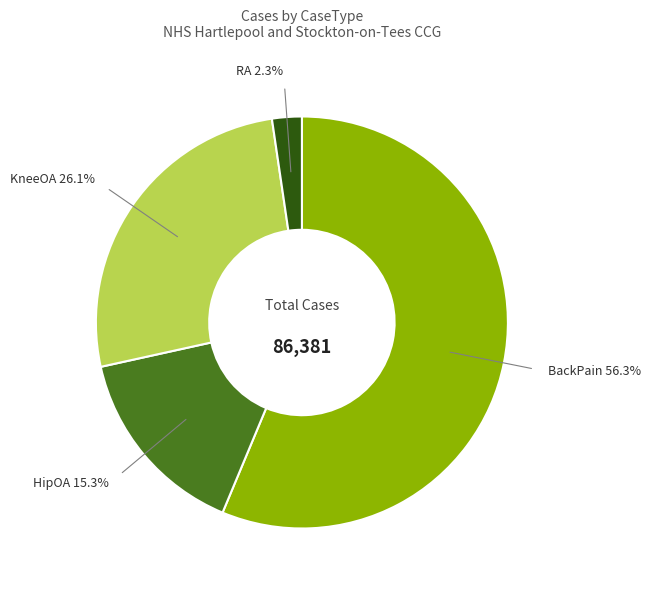

Rank the categories by value from lowest to highest.

RA, HipOA, KneeOA, BackPain